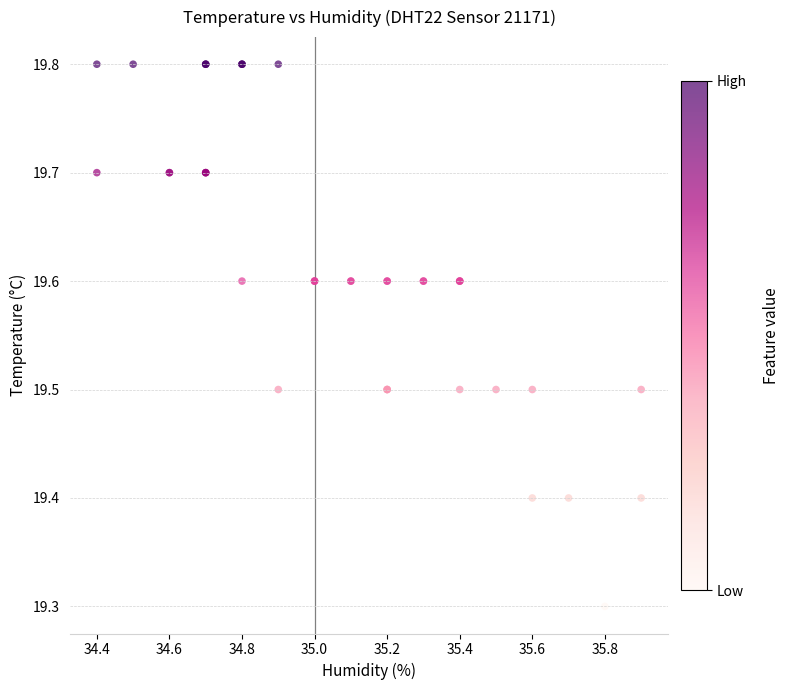

What Y value in the scatter plot is closest to 19?

19.3